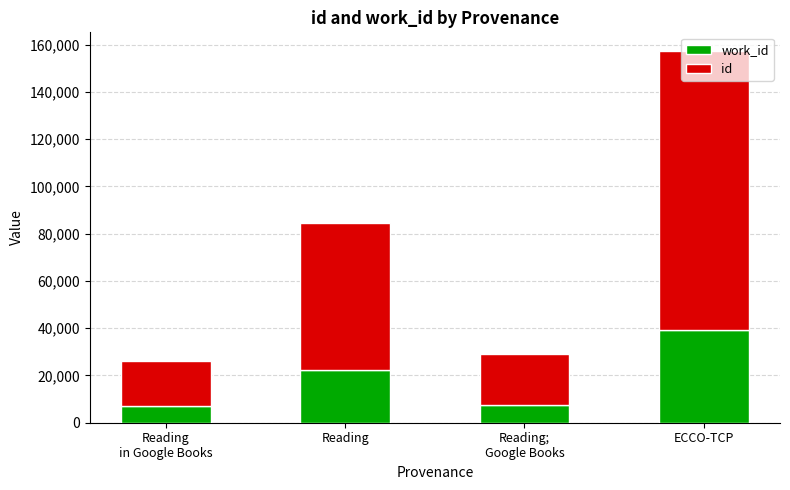

What is the total value across all series at Reading?

84697